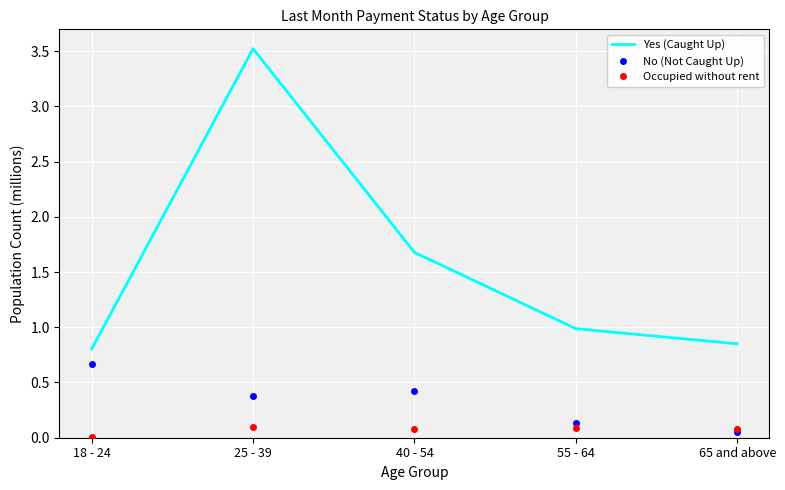

True or false: Yes (Caught Up) and Occupied without rent cross at least once.

False